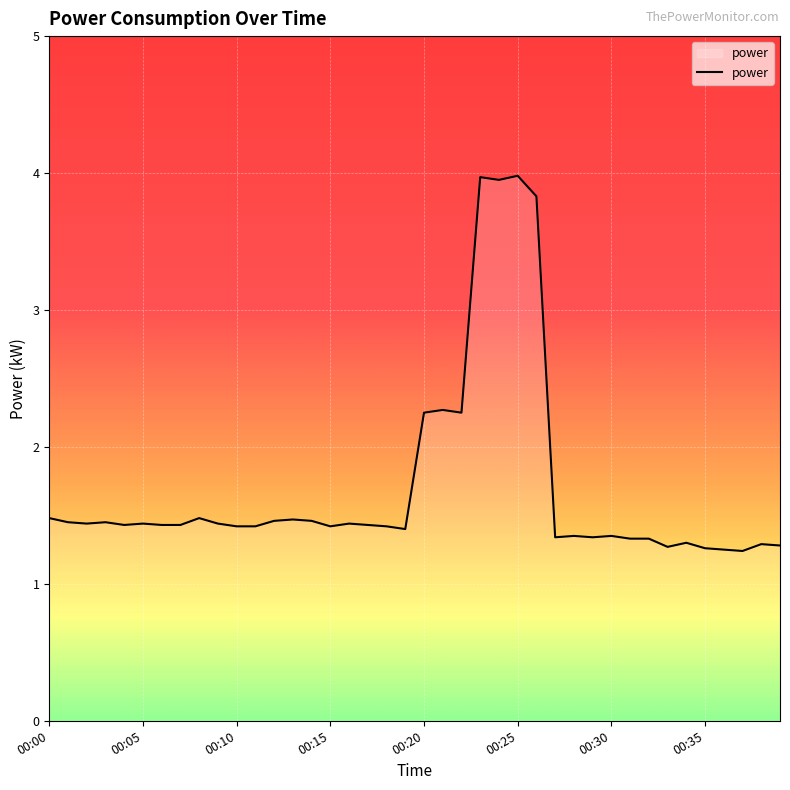

What is the maximum value shown in the chart?

4.0